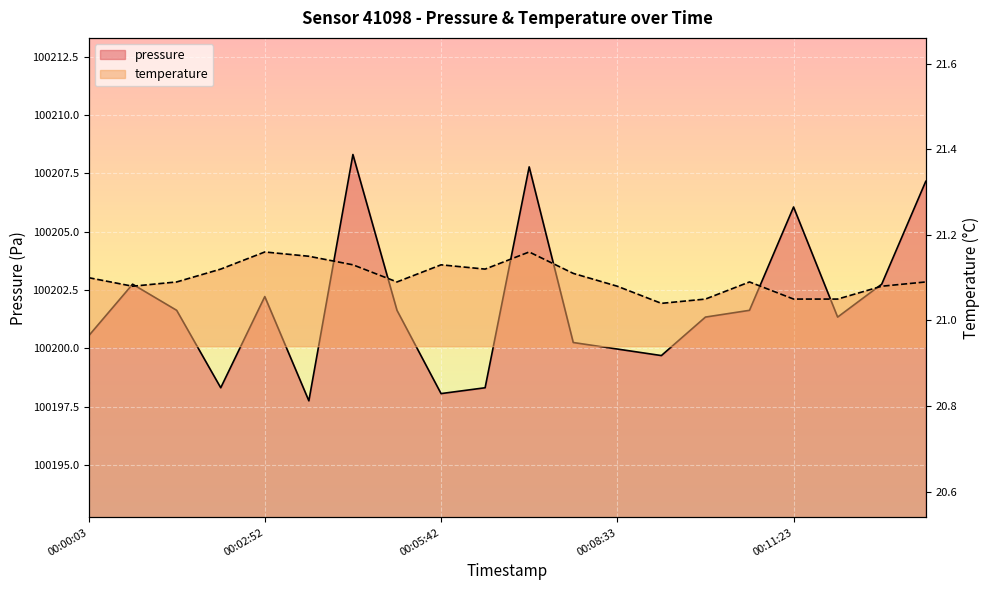

What is the label of the 5th point from the right?

00:10:42